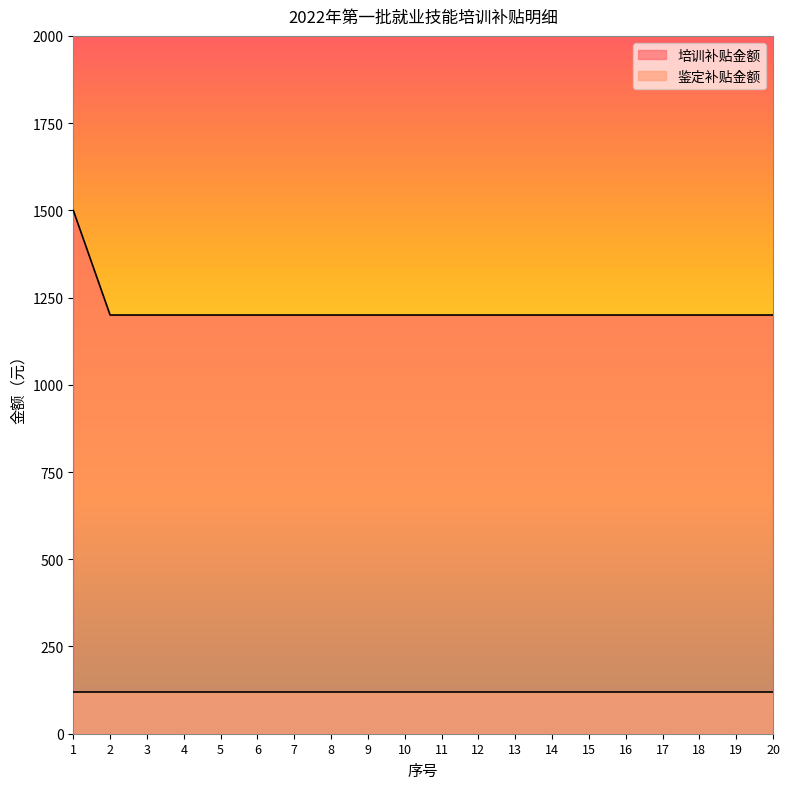

What is the difference between the maximum and minimum values?

300